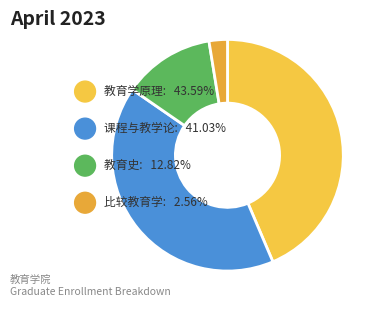

True or false: 教育史 accounts for 13% of the total.

True